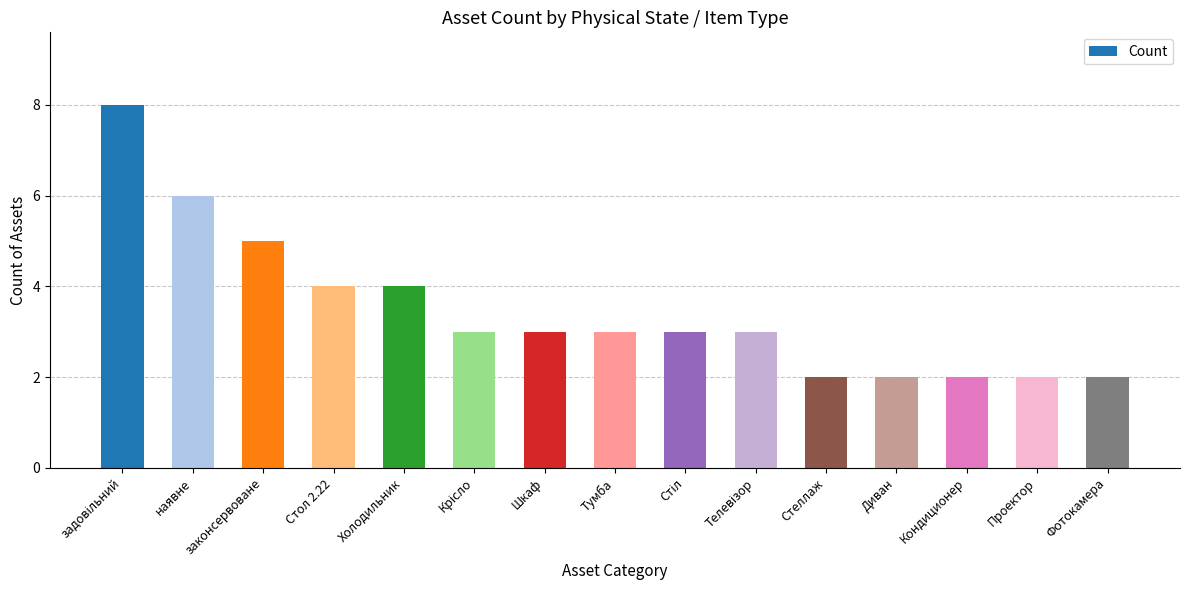

Does the chart contain stacked bars?

No